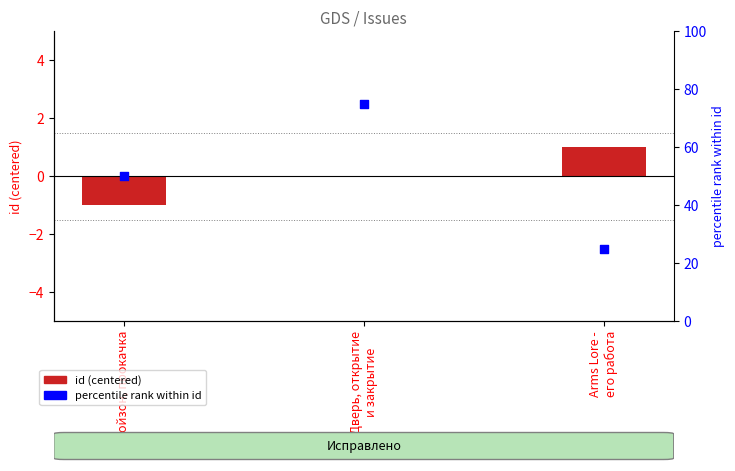

Is the value of percentile rank within id at Дверь, открытие
и закрытие greater than the value of id (centered) at Пойзон, прокачка?

Yes